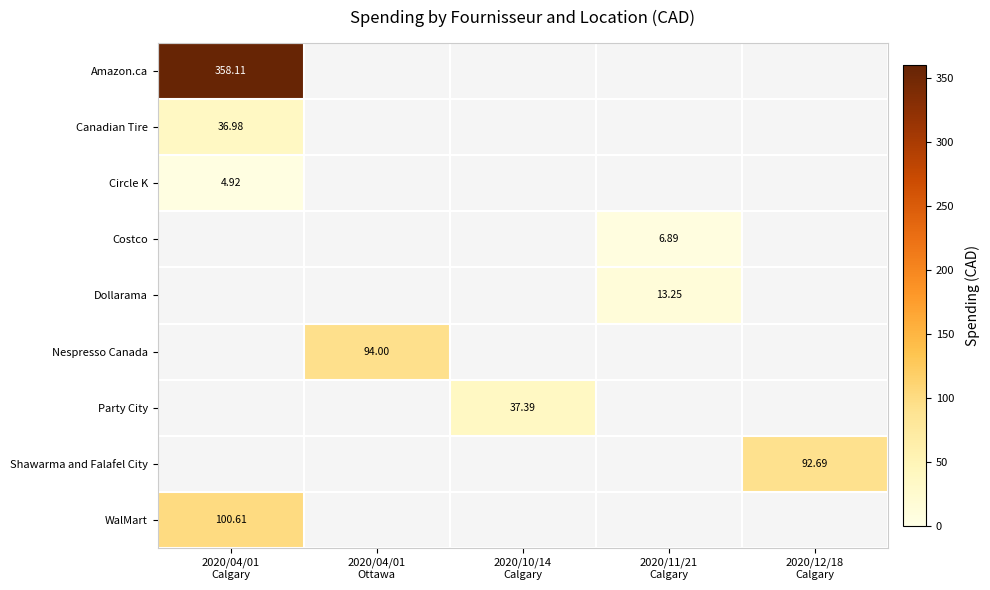

At how many categories does at least one series exceed 338?

1